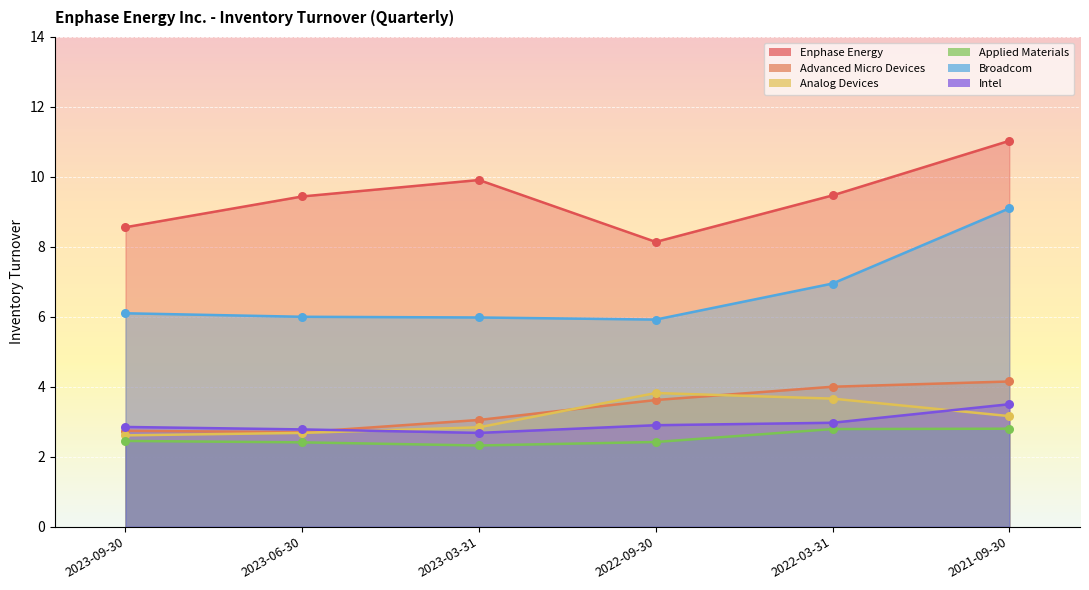

Which series contains the lowest Y value?

Applied Materials